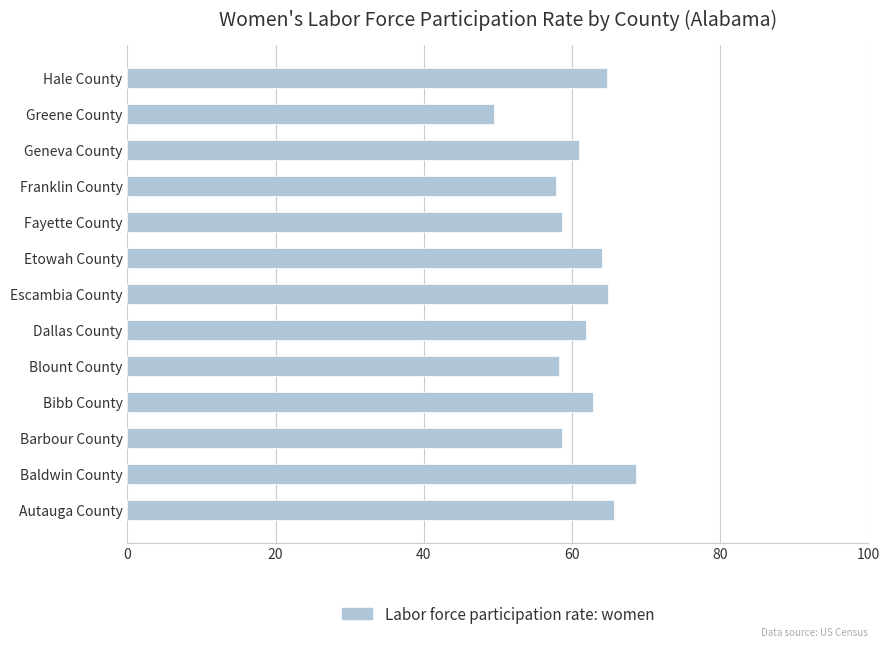

What is the sum of all values?

796.1